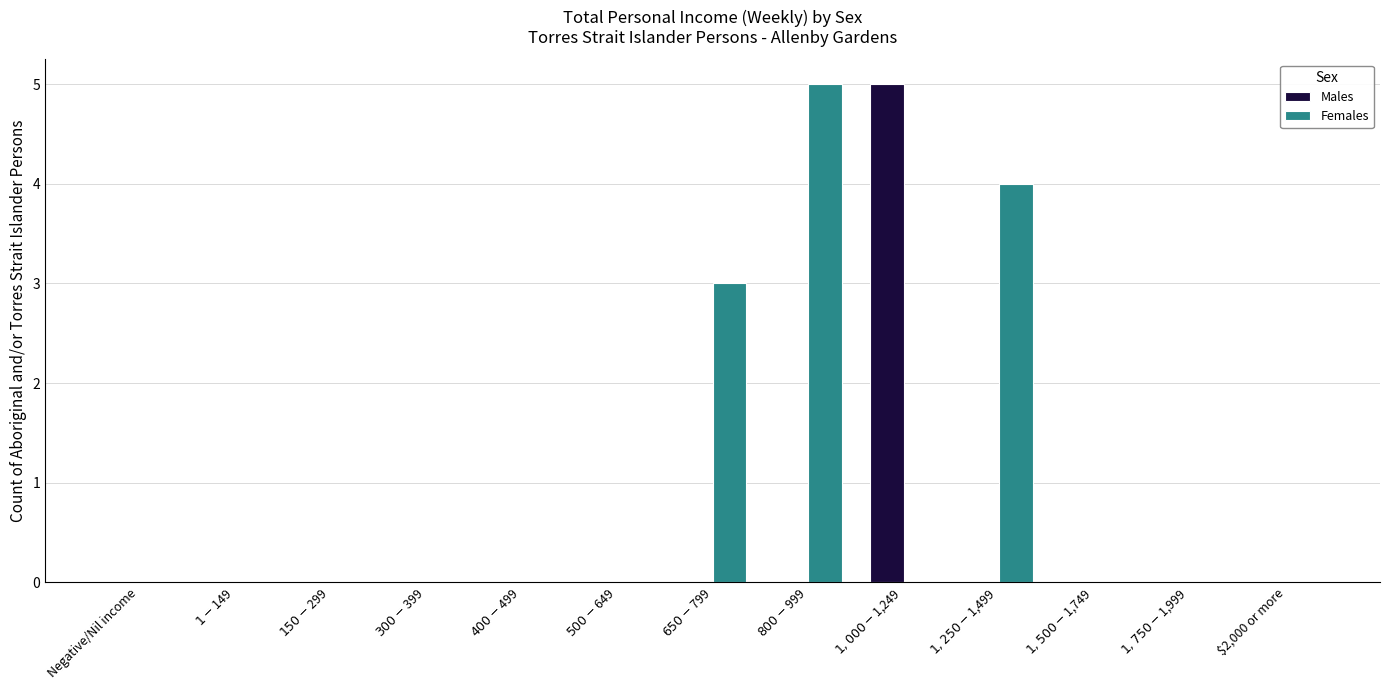

Reading left to right, extract all data points from this chart.

Males: 0	0	0	0	0	0	0	0	5	0	0	0	0
Females: 0	0	0	0	0	0	3	5	0	4	0	0	0